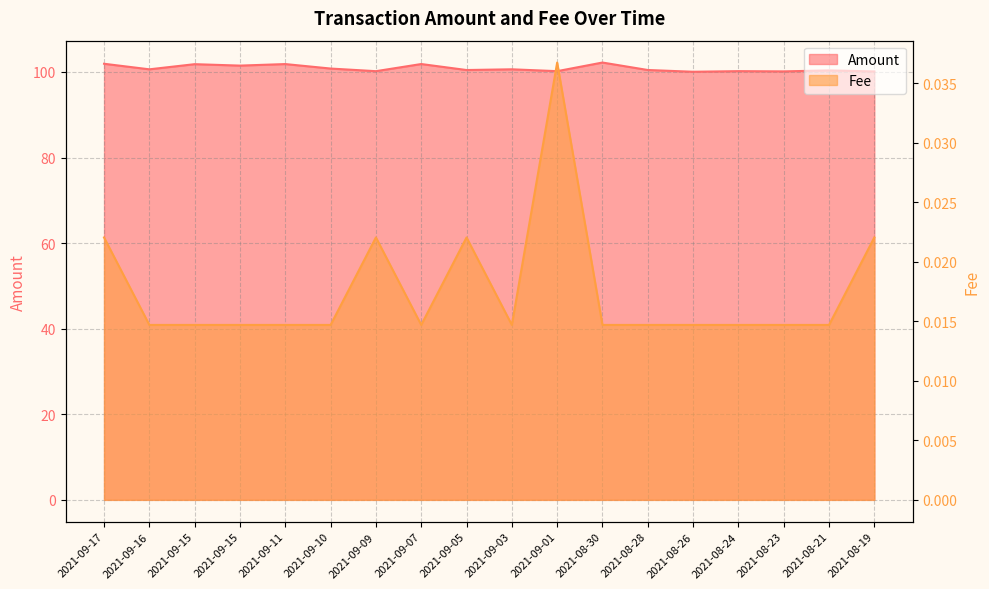

What is the spread (max minus min) of values at 2021-08-21?

100.3